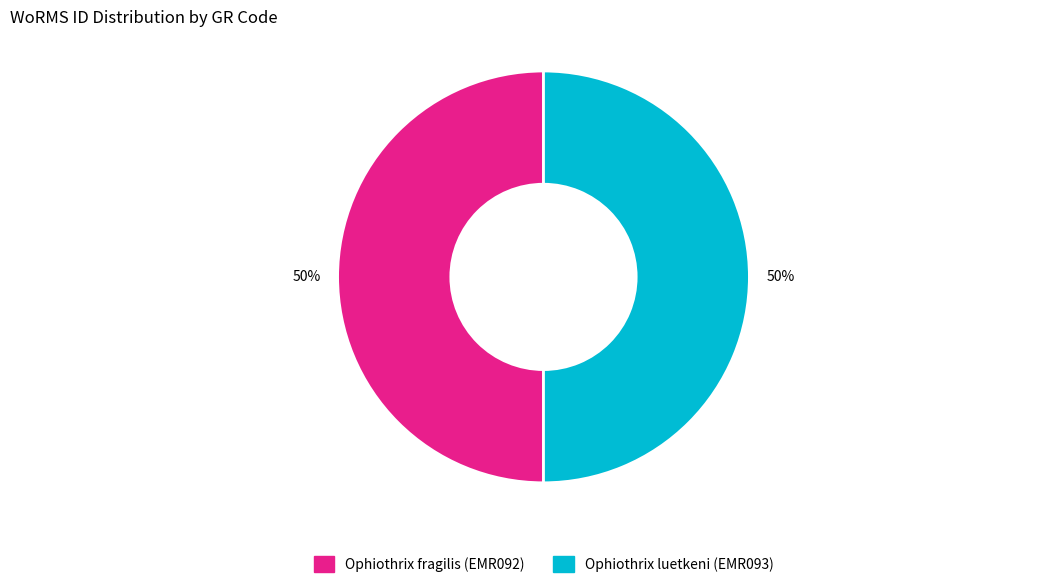

Do Ophiothrix fragilis (EMR092) and Ophiothrix luetkeni (EMR093) together represent more than half of the pie?

Yes